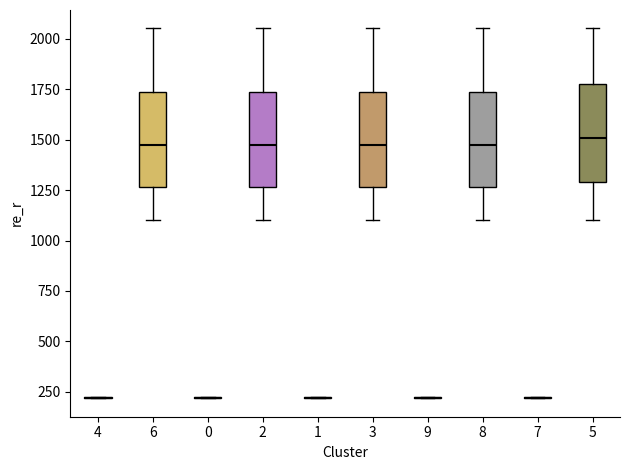

Reading left to right, transcribe this box plot: for each box, give where its median line is, the range the box spans, and where its two whiskers end, as read against the y-axis. The values are not printed on the chart, so give them approximately, as read against the axis.

4: box collapsed to a line at 200, whiskers 200 to 200
6: median 1500, box 1250 to 1750, whiskers 1100 to 2050
0: box collapsed to a line at 200, whiskers 200 to 200
2: median 1500, box 1250 to 1750, whiskers 1100 to 2050
1: box collapsed to a line at 200, whiskers 200 to 200
3: median 1500, box 1250 to 1750, whiskers 1100 to 2050
9: box collapsed to a line at 200, whiskers 200 to 200
8: median 1500, box 1250 to 1750, whiskers 1100 to 2050
7: box collapsed to a line at 200, whiskers 200 to 200
5: median 1500, box 1300 to 1750, whiskers 1100 to 2050